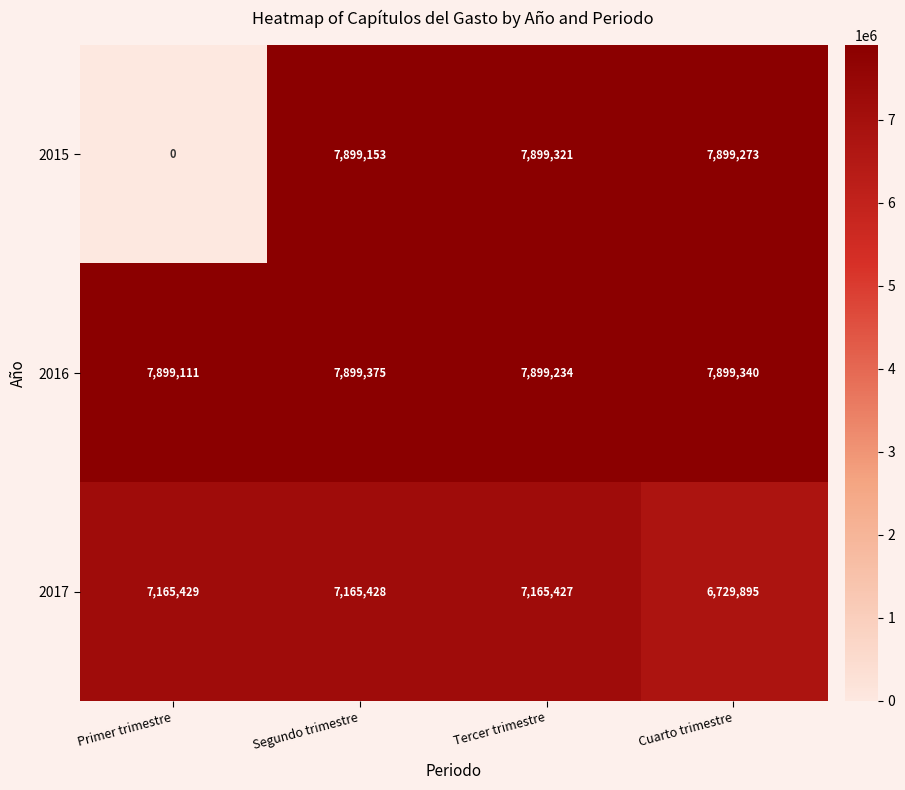

Which category has the lowest value across all series?

Primer trimestre